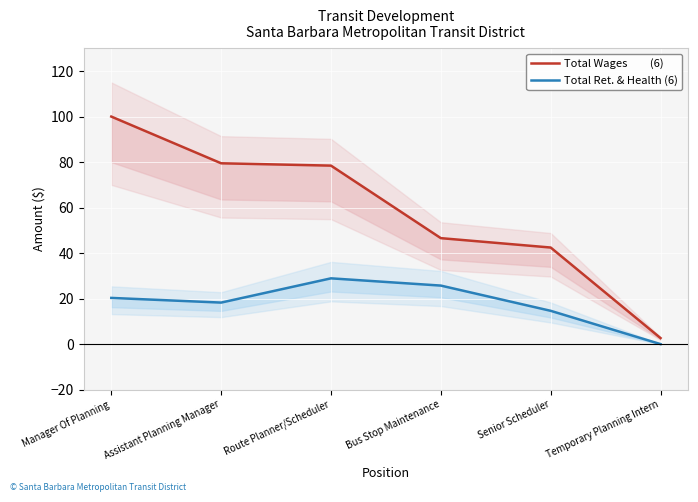

What position from the left is Senior Scheduler?

5